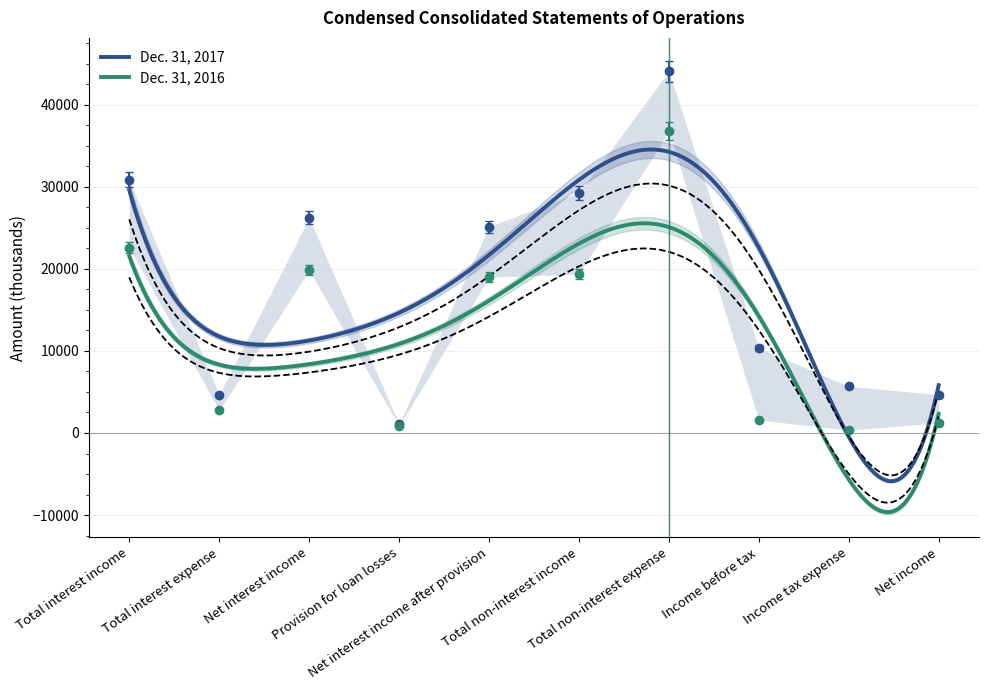

Which has a higher value, Provision for loan losses or Net income?

Net income